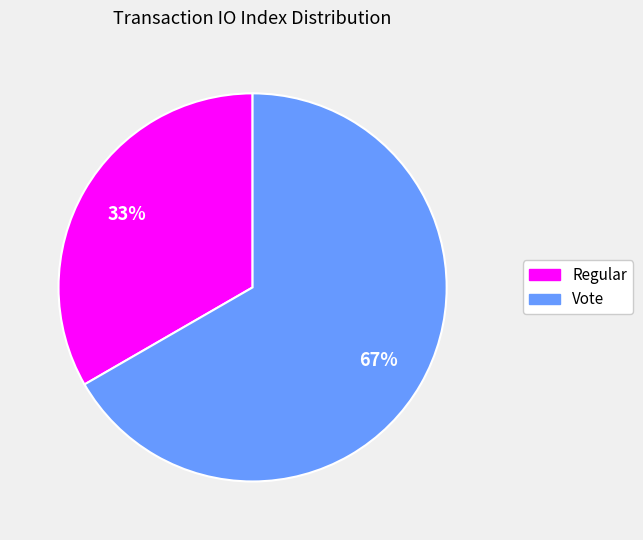

Is there any slice that represents more than half of the pie?

Yes